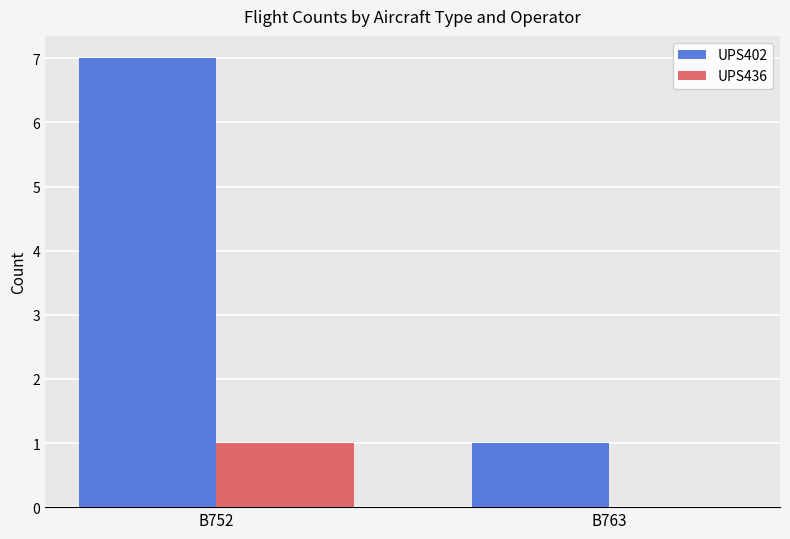

Between B752 and B763, which series saw the biggest shift?

UPS402